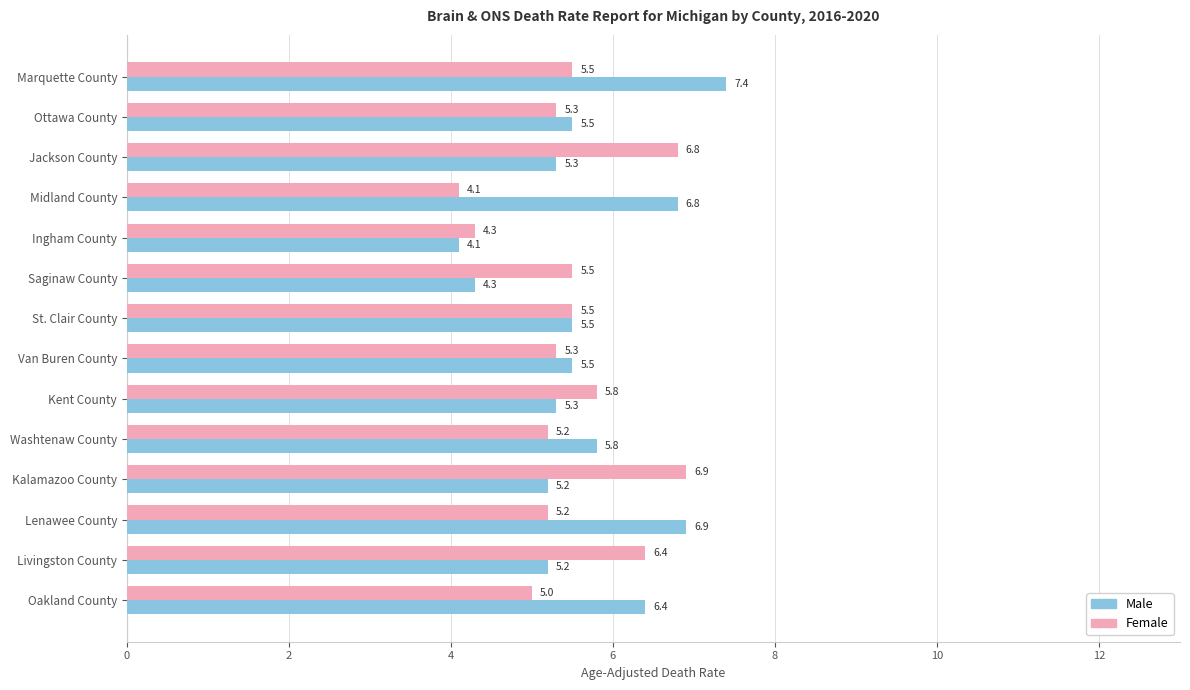

What are all the series names shown in the legend?

Male, Female